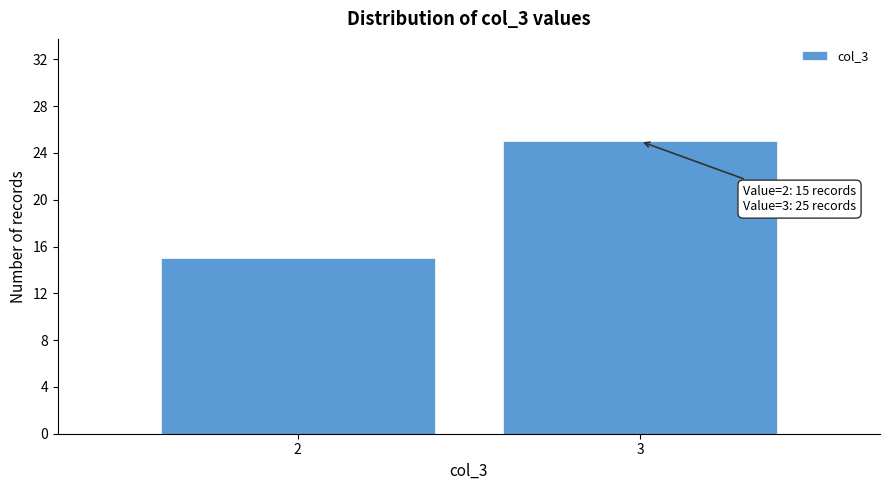

Reading left to right, extract all data points from this chart.

2=15	3=25